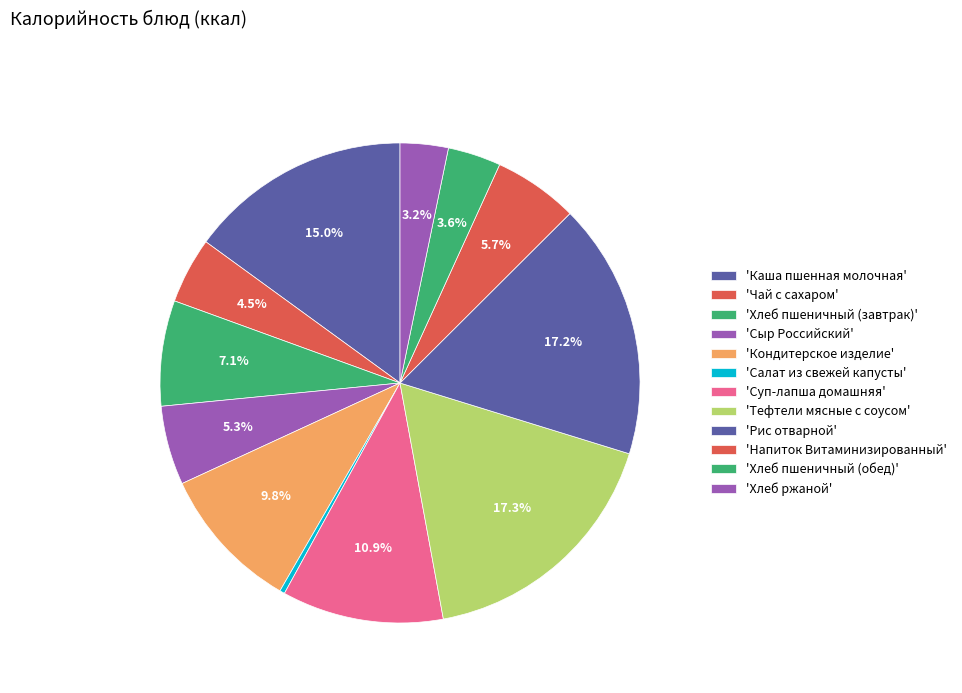

Does any single category account for the majority?

No